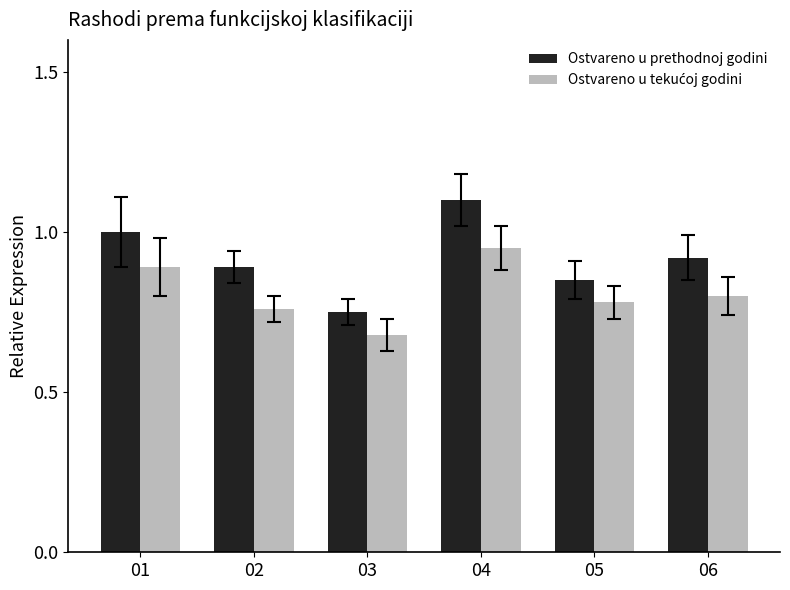

Which category has the lowest value across all series?

03